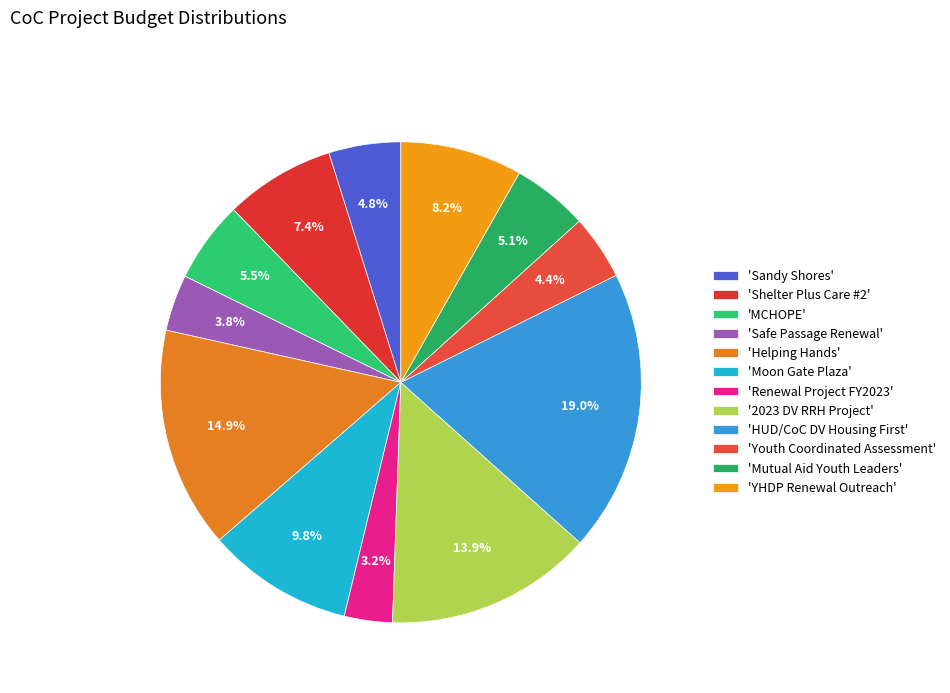

Rank the categories by value from highest to lowest.

HUD/CoC DV Housing First, Helping Hands, 2023 DV RRH Project, Moon Gate Plaza, YHDP Renewal Outreach, Shelter Plus Care #2, MCHOPE, Mutual Aid Youth Leaders, Sandy Shores, Youth Coordinated Assessment, Safe Passage Renewal, Renewal Project FY2023